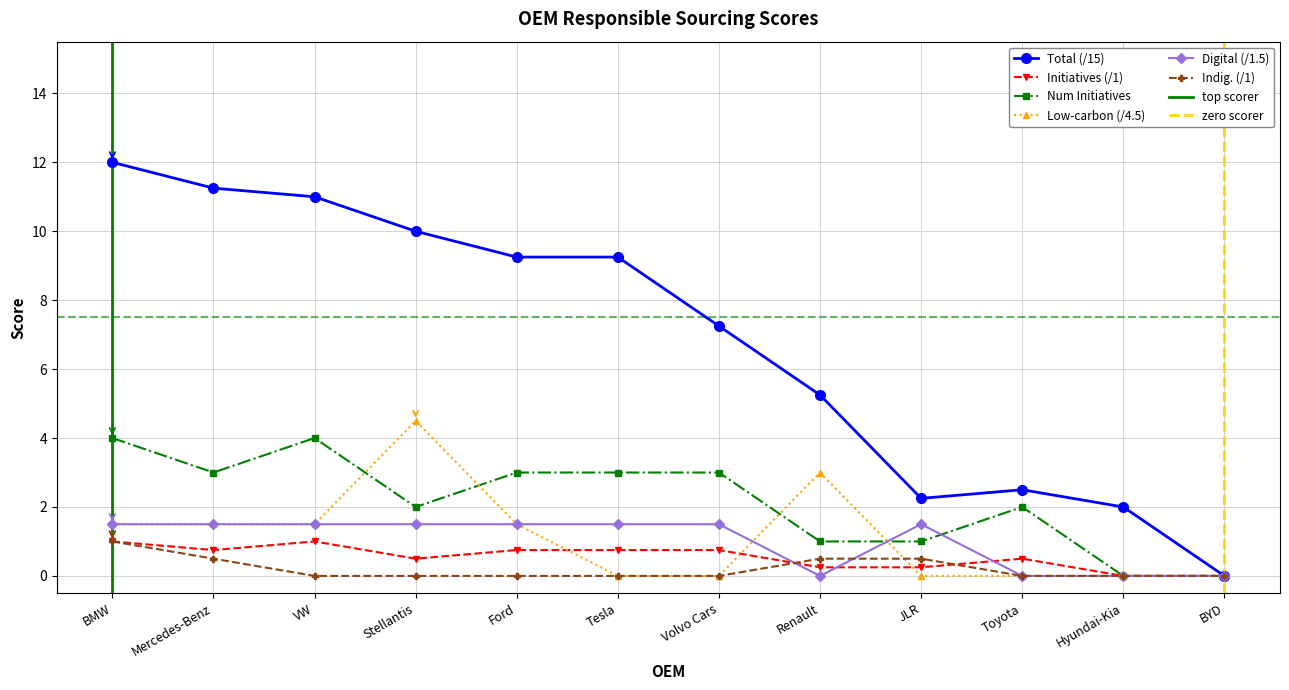

True or false: Total (/15) and Low-carbon (/4.5) cross at least once.

False